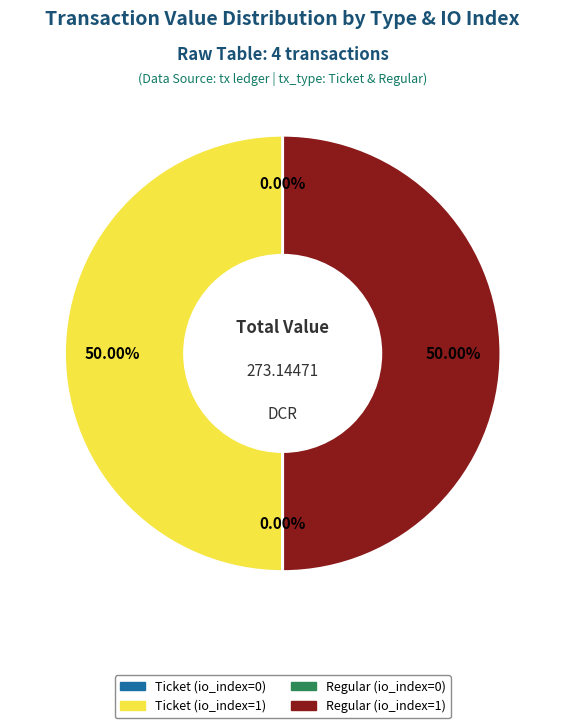

Which slice is the smallest?

Ticket (io_index=0)